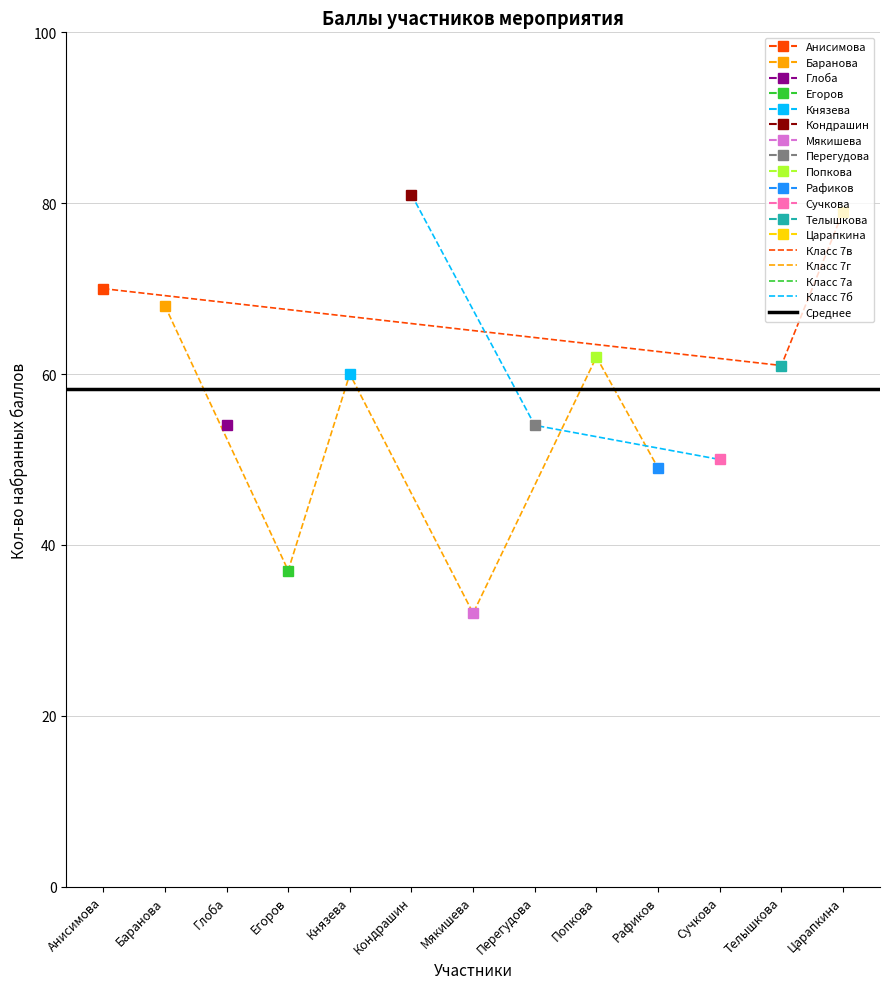

Count the number of values greater than 60.

6